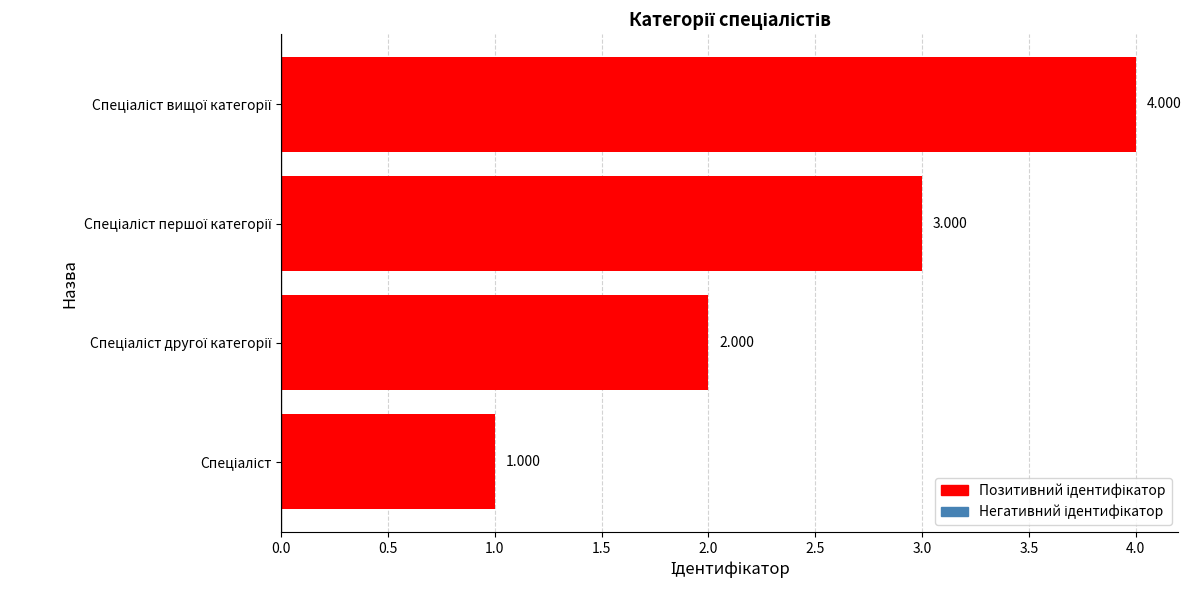

Does the chart contain stacked bars?

No